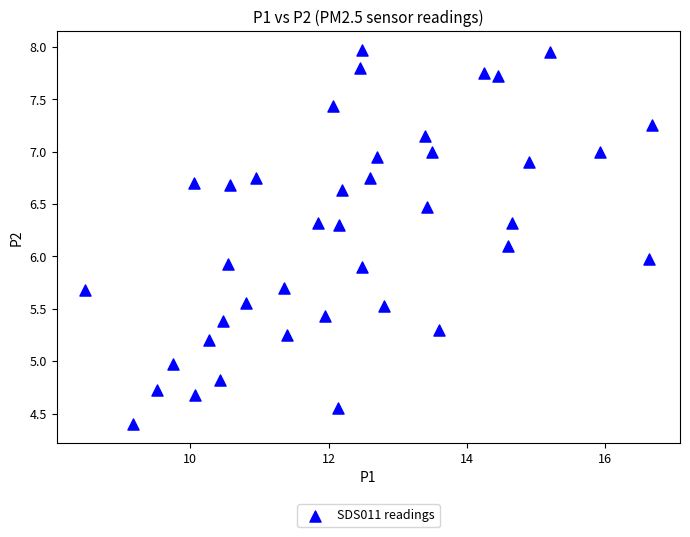

What is the range of Y values (max minus min)?

3.6